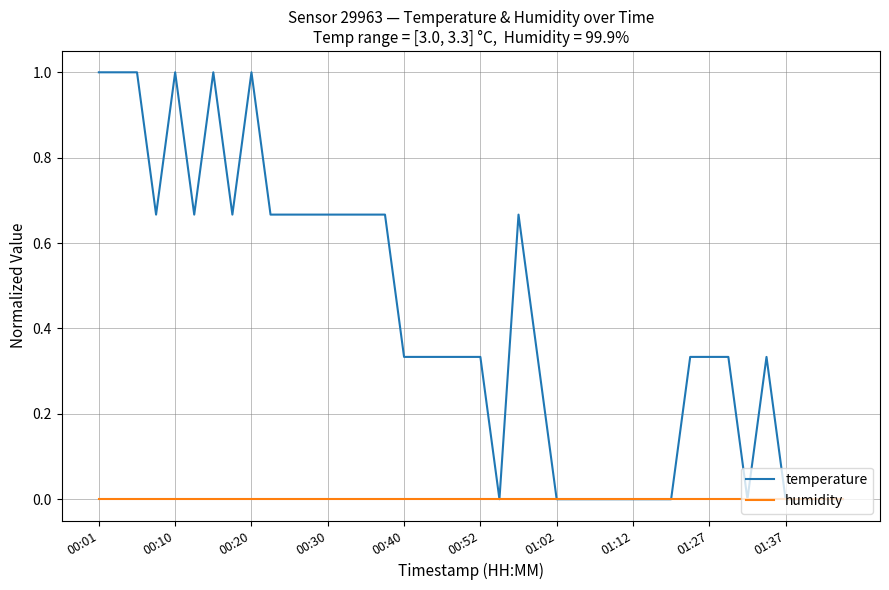

Which series has the largest total across all categories?

temperature